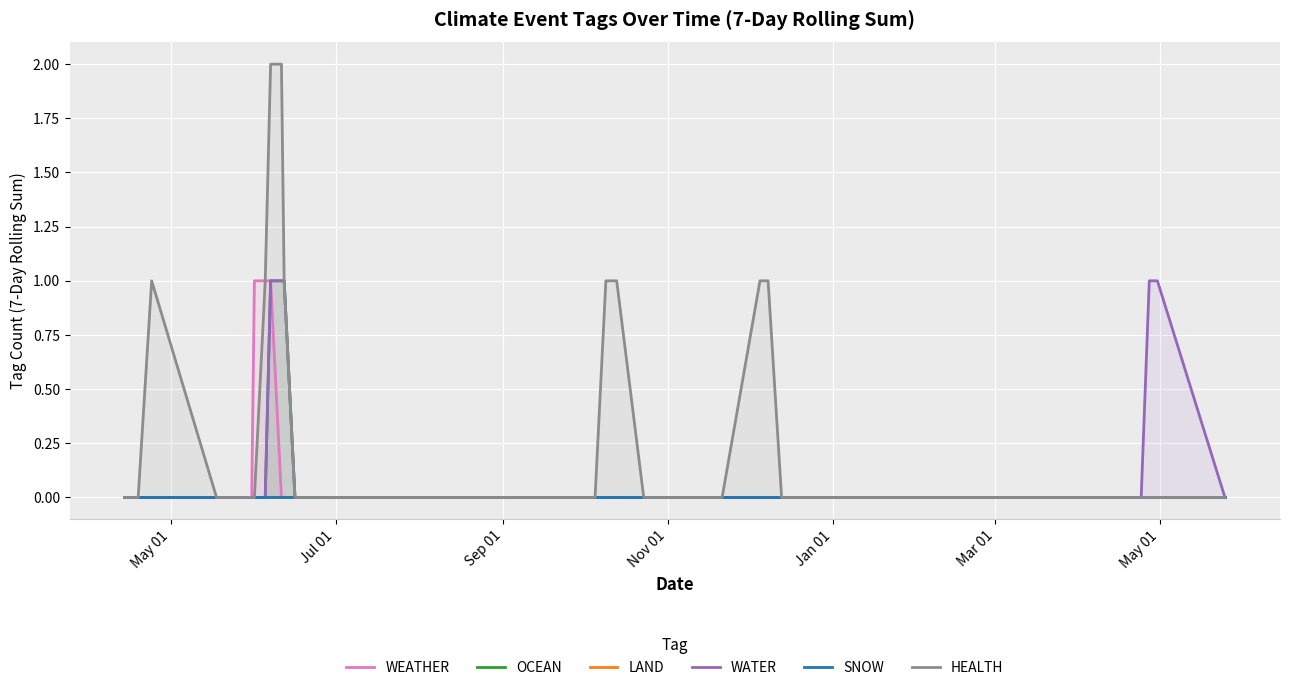

True or false: SNOW has more than 2 points higher than both neighbors.

False